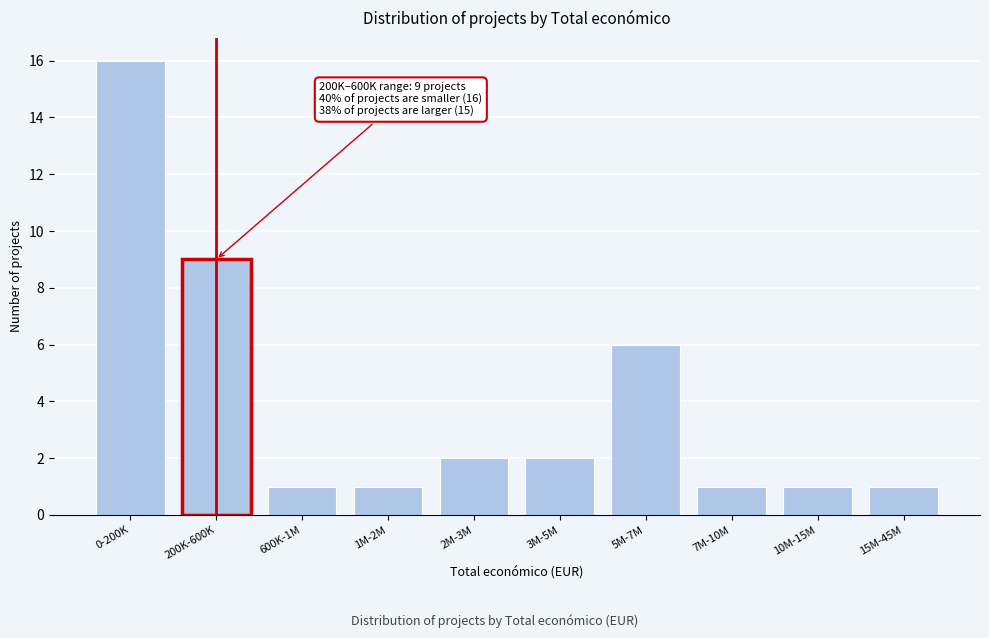

Reading left to right, extract all data points from this chart.

0-200K=16	200K-600K=9	600K-1M=1	1M-2M=1	2M-3M=2	3M-5M=2	5M-7M=6	7M-10M=1	10M-15M=1	15M-45M=1